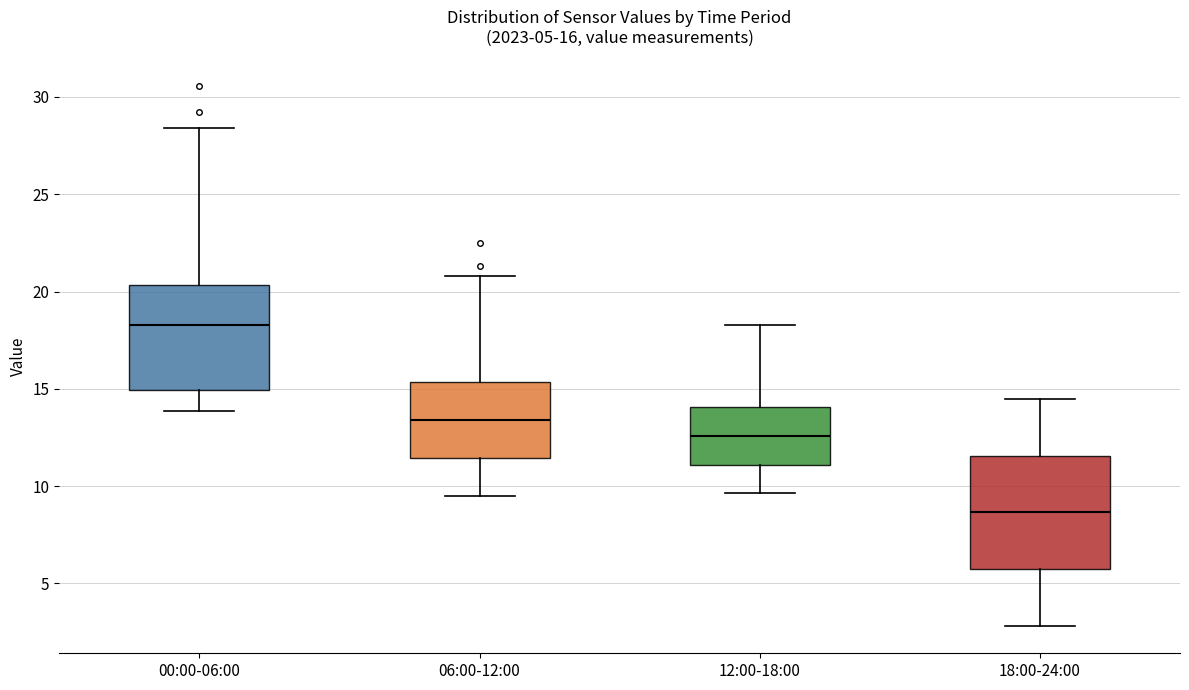

Which box has the lowest median line?

18:00-24:00